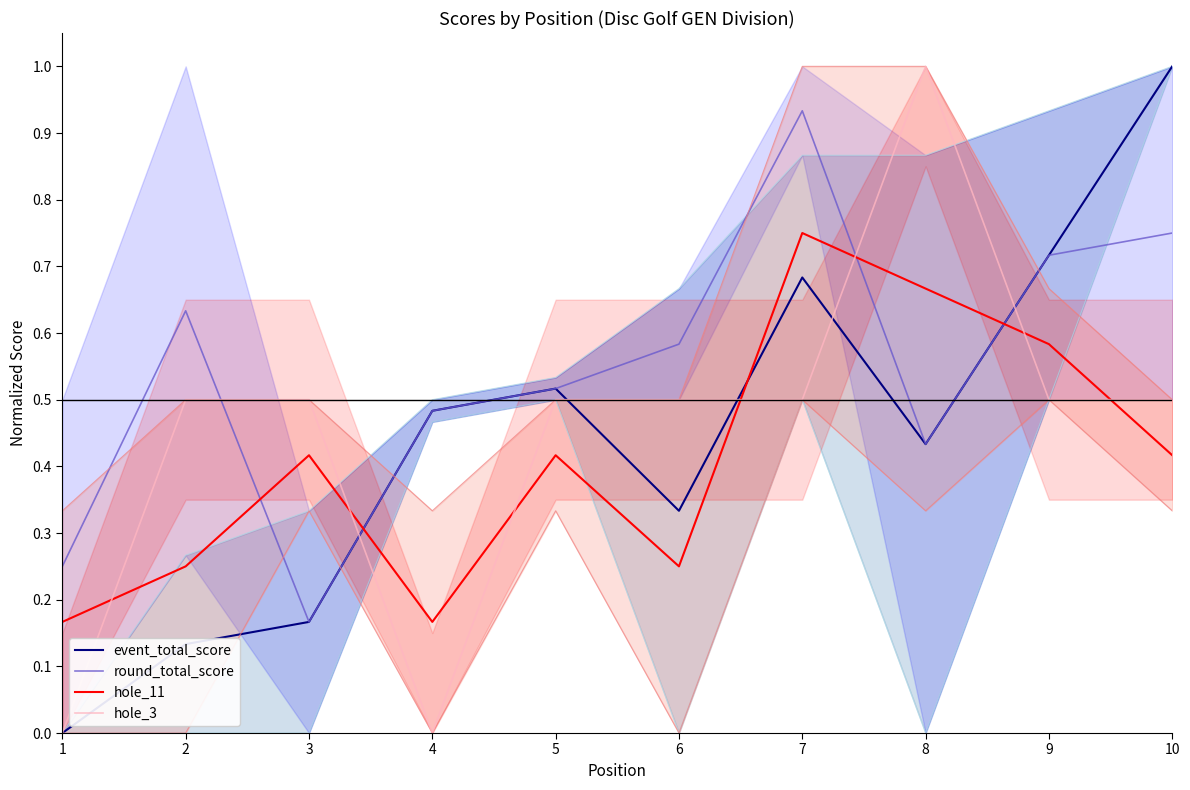

What is the value of the hole_11 point at the 4th from the left?

0.2